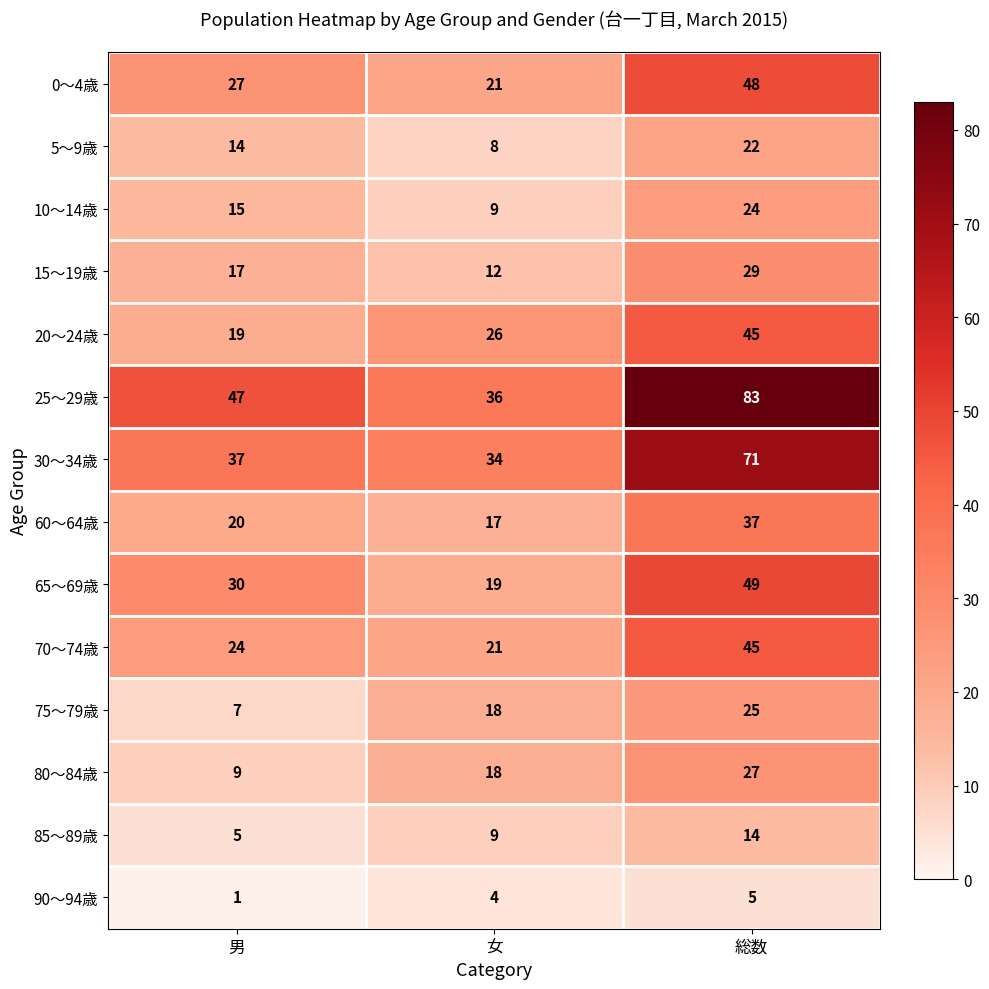

How many 15～19歳 values are between 12 and 29?

3